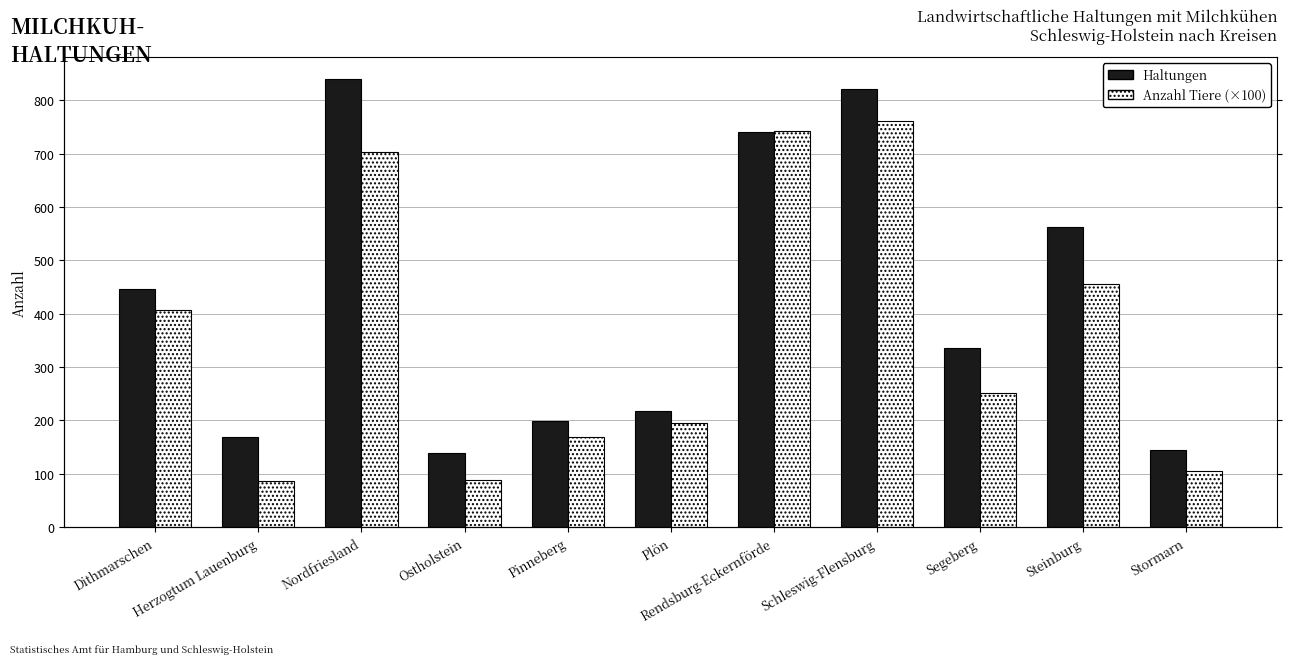

What is the total value across all series at Dithmarschen?

852